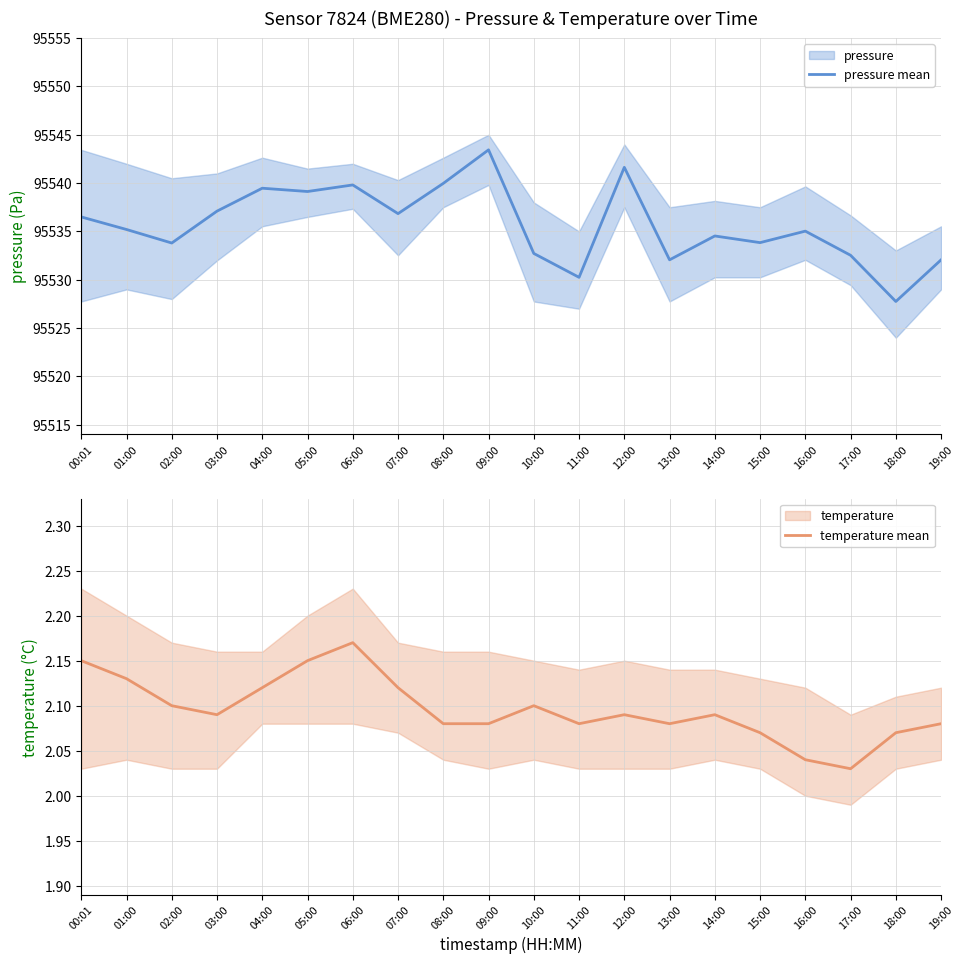

What is the label of the 3rd point from the right?

17:00